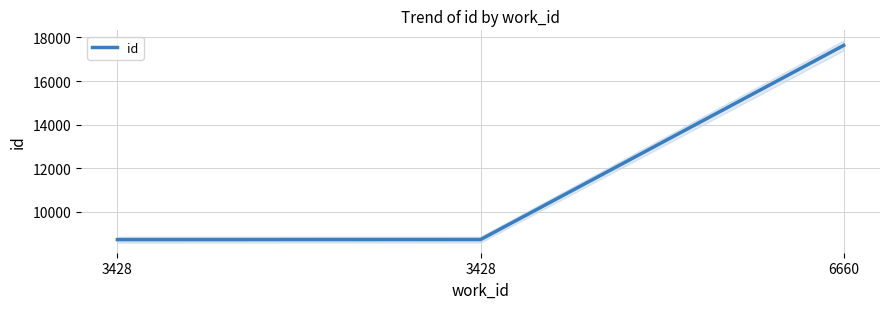

How many distinct data groups are displayed?

1